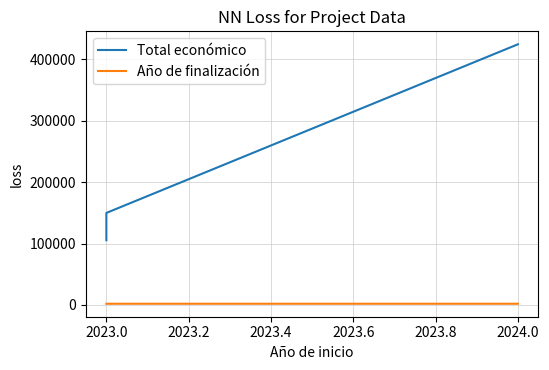

Which series has the largest total across all categories?

Total económico